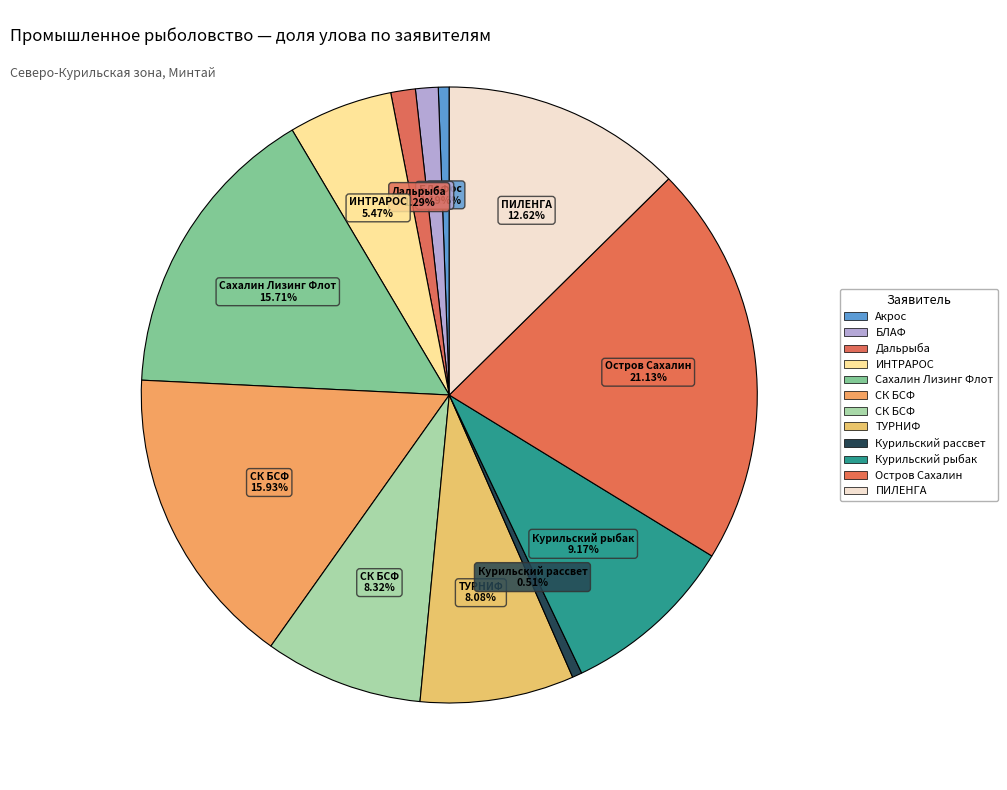

What is the smallest slice in the pie chart?

ЗАО «Курильский рассвет»